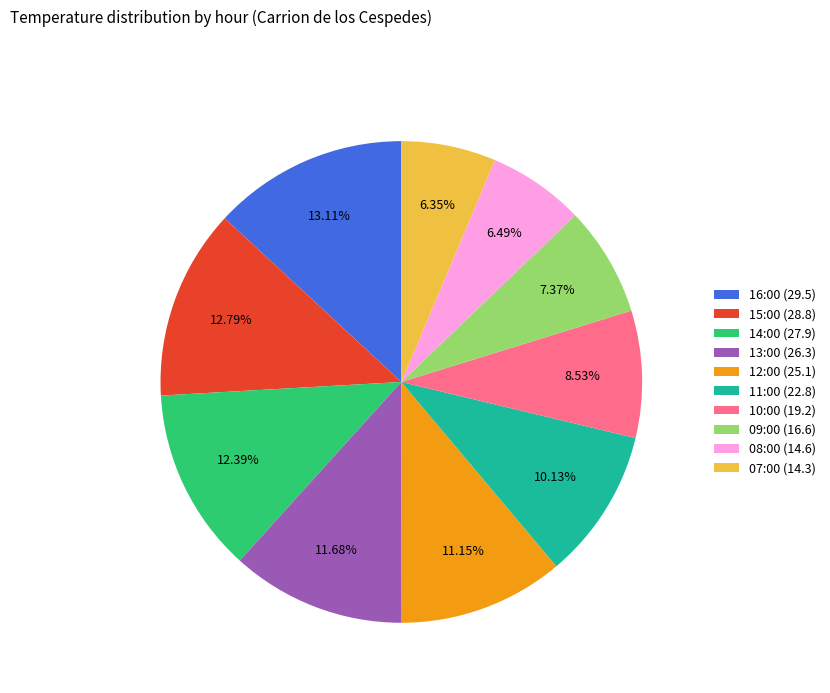

Do 15:00 (28.8) and 07:00 (14.3) together represent more than half of the pie?

No